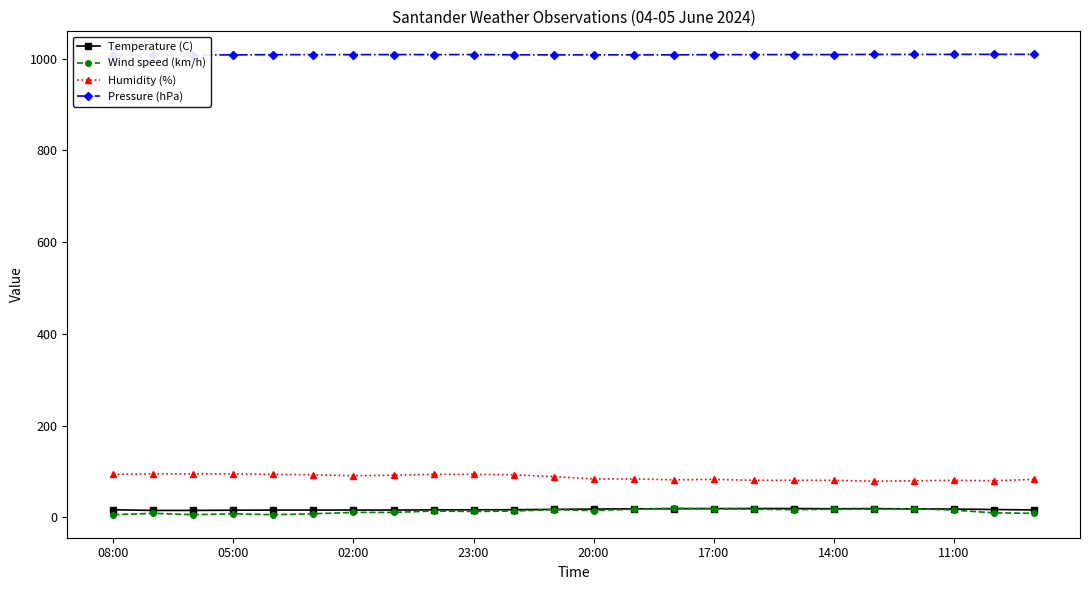

True or false: Pressure (hPa) and Temperature (C) cross at least once.

False